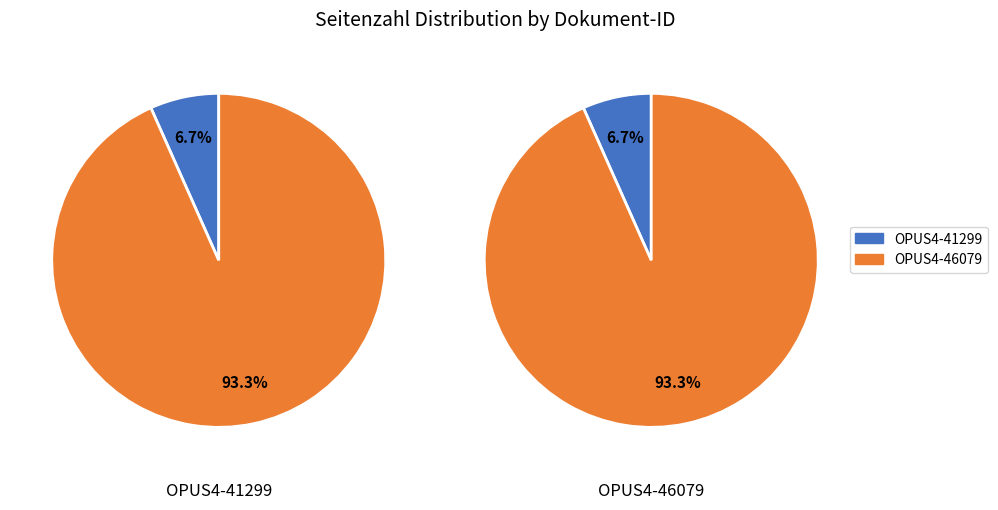

Between OPUS4-41299 and OPUS4-46079, which is larger?

OPUS4-46079